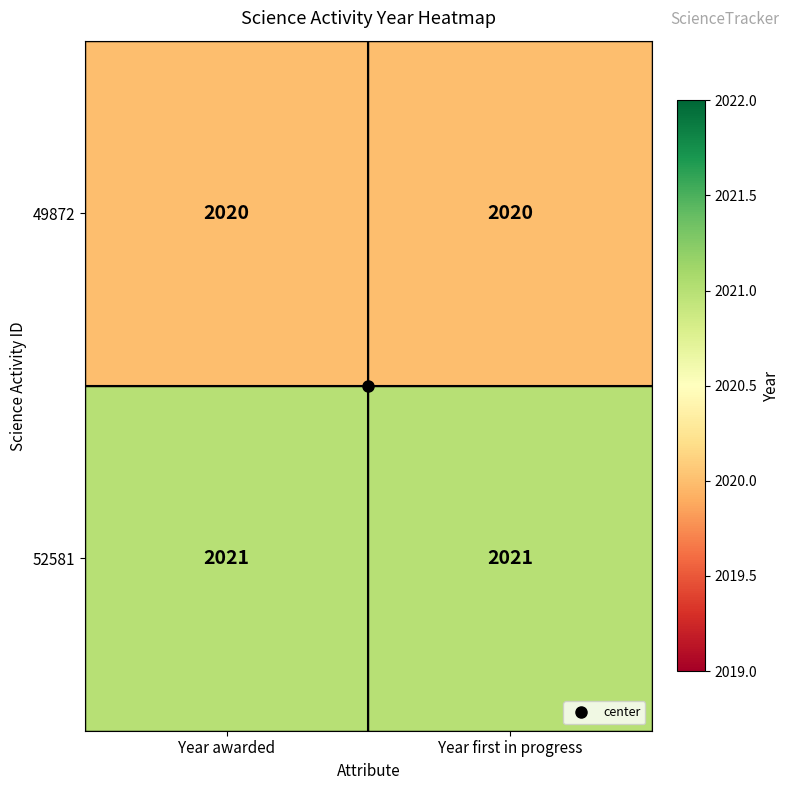

What value does the 52581 series have at Year awarded?

2021